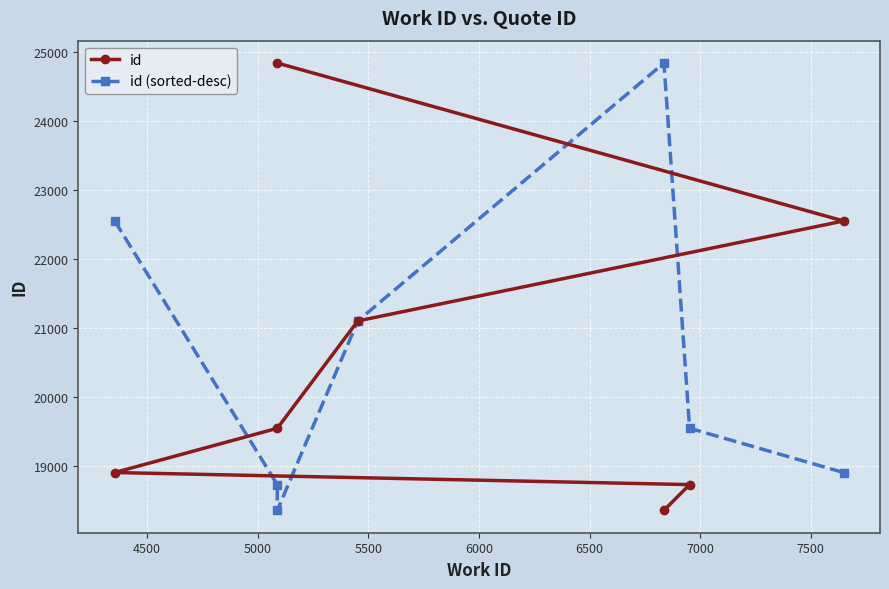

The value of id (sorted-desc) at 6500 is 25419. True or false?

False